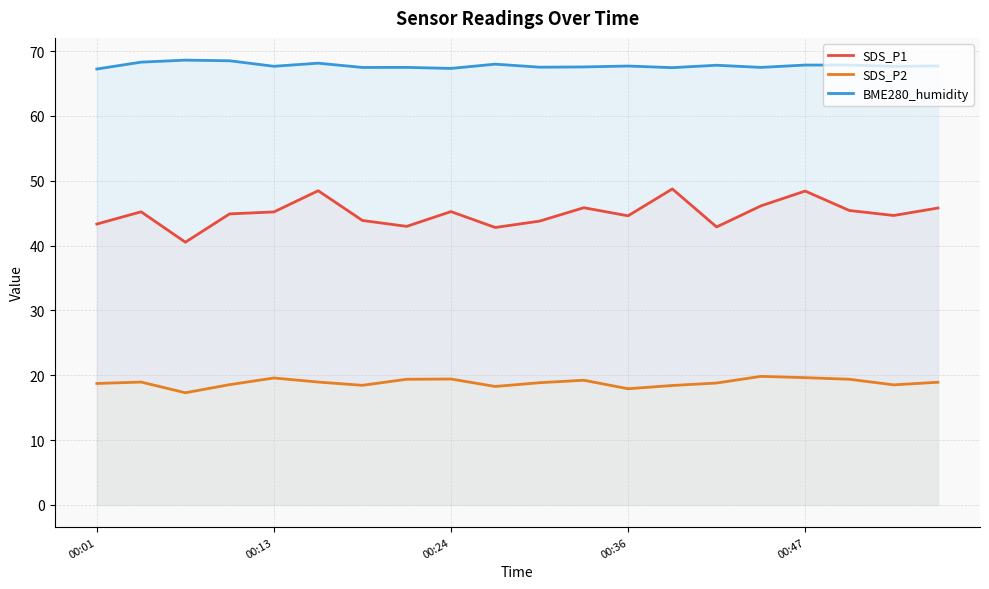

List the series in order of their overall mean, highest first.

BME280_humidity, SDS_P1, SDS_P2